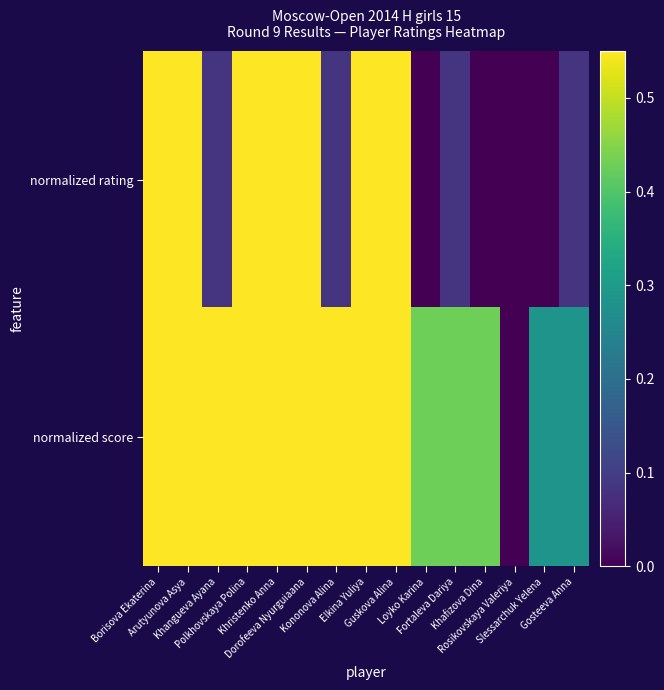

Reading right to left, extract all data points from this chart.

normalized rating: Gosteeva Anna=0.1	Slessarchuk Yelena=0.0	Rosikovskaya Valeriya=0.0	Khafizova Dina=0.0	Fortaleva Dariya=0.1	Loyko Karina=0.0	Guskova Alina=0.8	Elkina Yuliya=0.8	Kononova Alina=0.1	Dorofeeva Nyurguiaana=0.9	Khristenko Anna=0.7	Polkhovskaya Polina=0.9	Khangueva Ayana=0.1	Arutyunova Asya=1.0	Borisova Ekaterina=0.9
normalized score: Gosteeva Anna=0.3	Slessarchuk Yelena=0.3	Rosikovskaya Valeriya=0.0	Khafizova Dina=0.4	Fortaleva Dariya=0.4	Loyko Karina=0.4	Guskova Alina=0.6	Elkina Yuliya=0.6	Kononova Alina=0.7	Dorofeeva Nyurguiaana=0.6	Khristenko Anna=0.7	Polkhovskaya Polina=0.9	Khangueva Ayana=0.9	Arutyunova Asya=0.9	Borisova Ekaterina=1.0